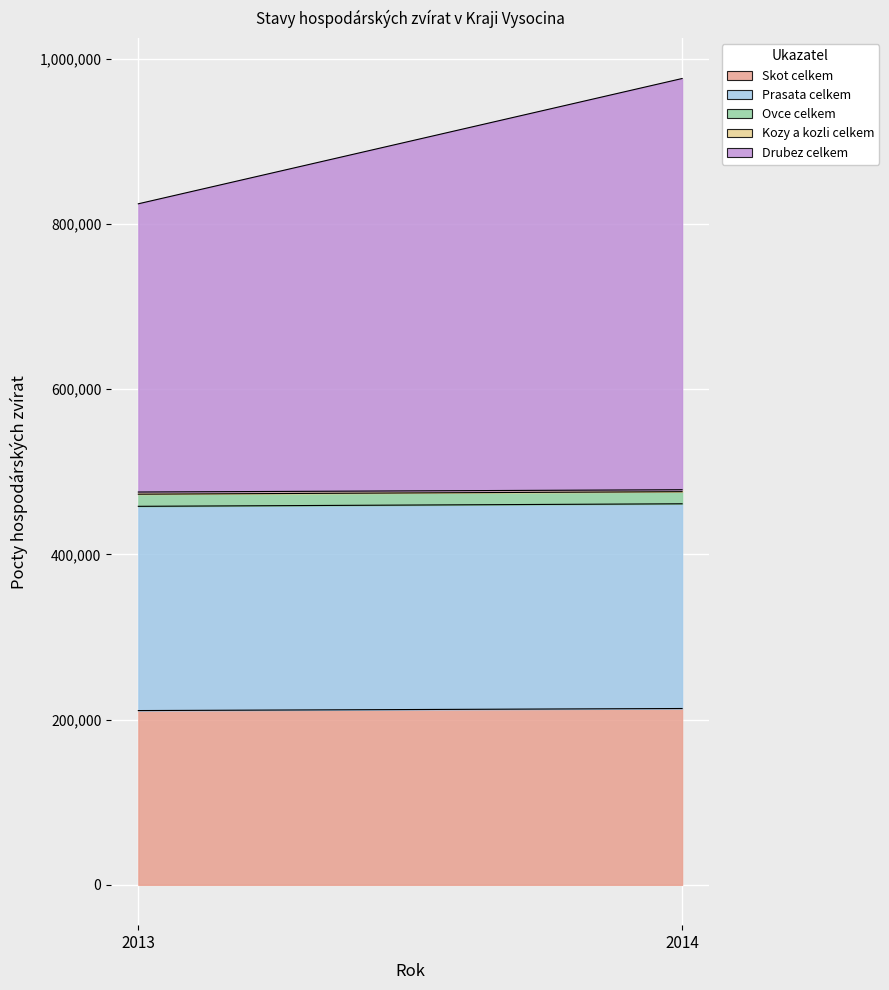

At which label does Drubez celkem reach its peak?

2014